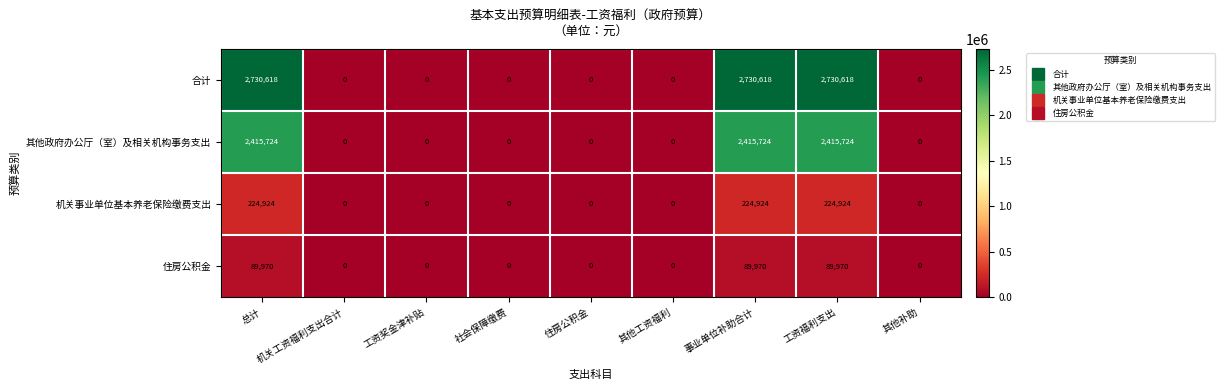

Is it true that 住房公积金 equals -58101 at 机关工资福利支出合计?

False